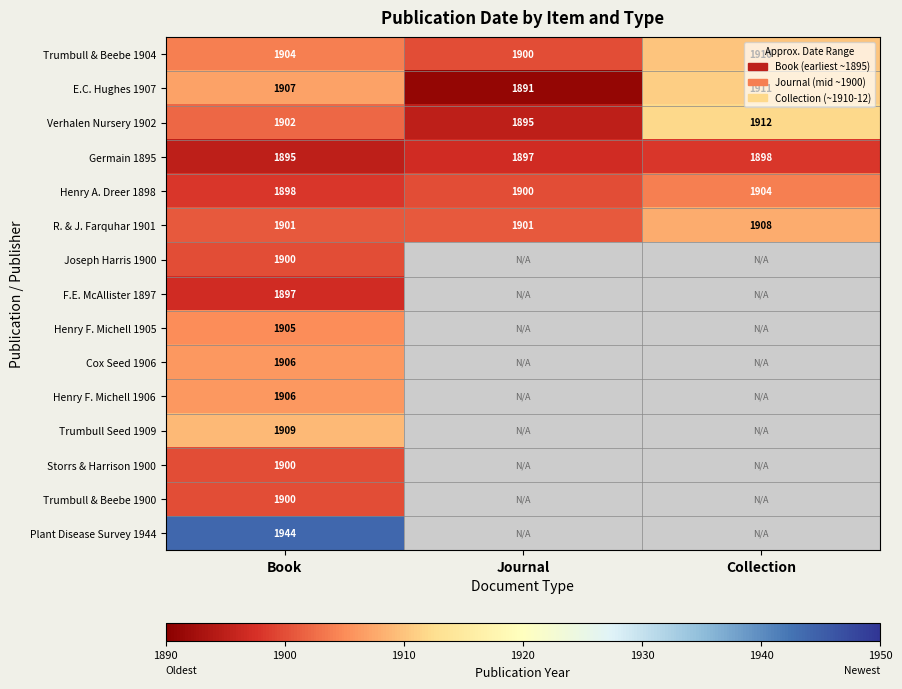

At how many categories does at least one series exceed 187?

3